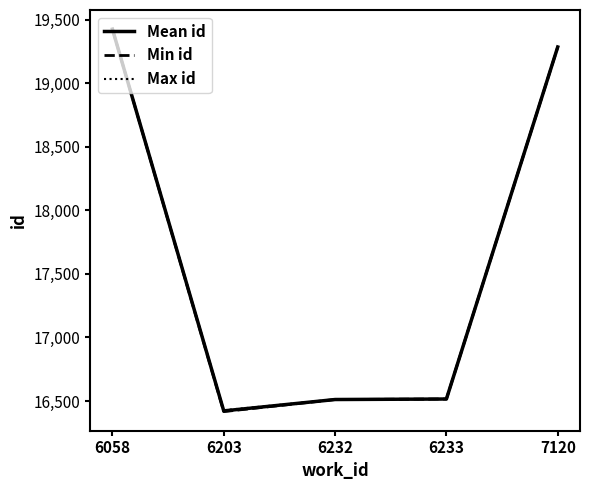

What is the approximate value of Min id at 6058?

19425.0